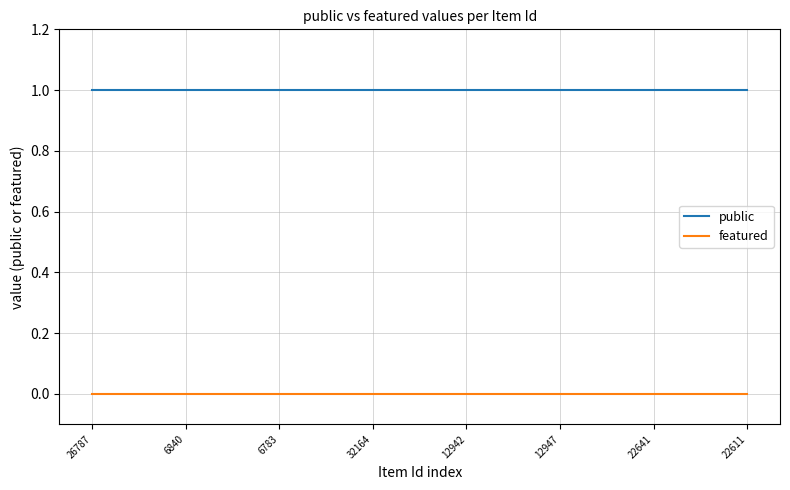

Is this an area chart (filled region under the line)?

No